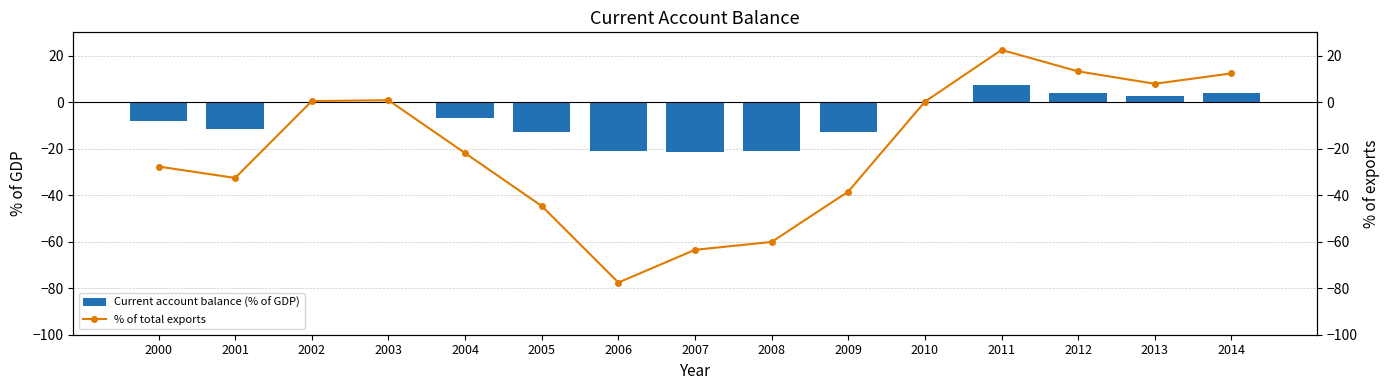

Which category has the lowest value in the Current account balance (% of GDP) series?

2007